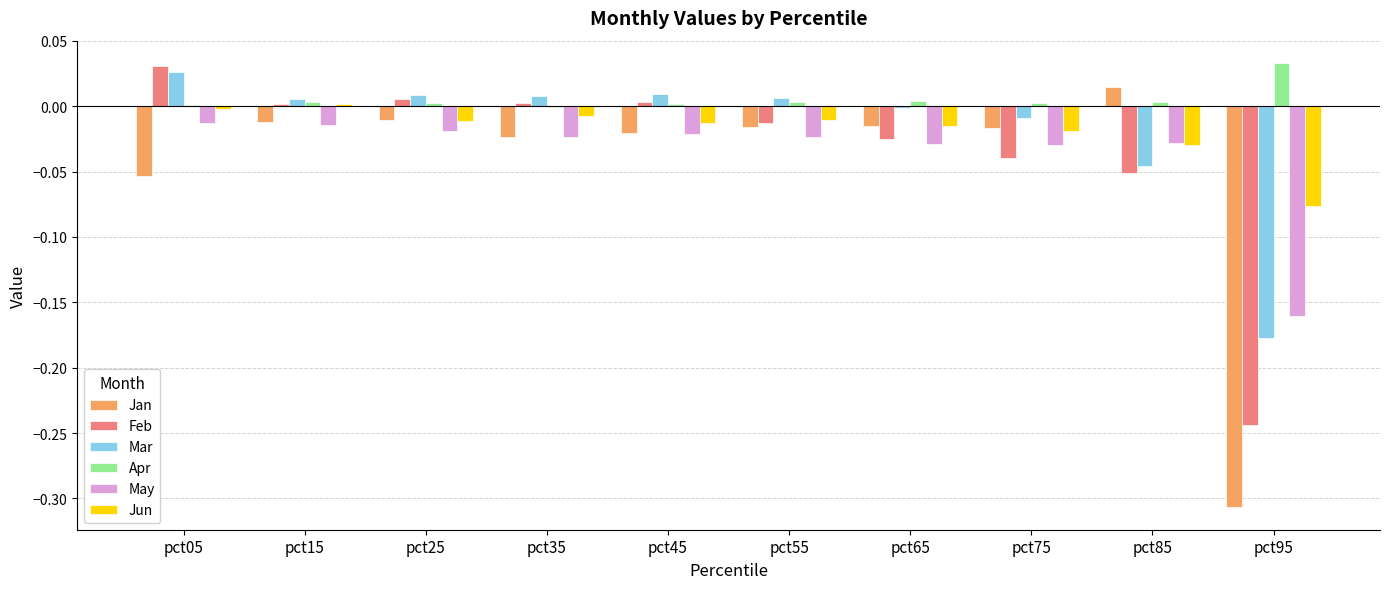

How many positive values does the Jan series have?

1